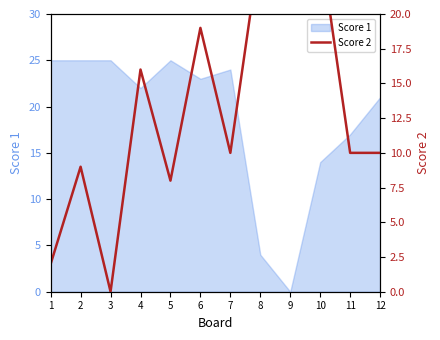

Reading left to right, what are all the values shown in this chart?

2	9	0	16	8	19	10	25	25	25	10	10